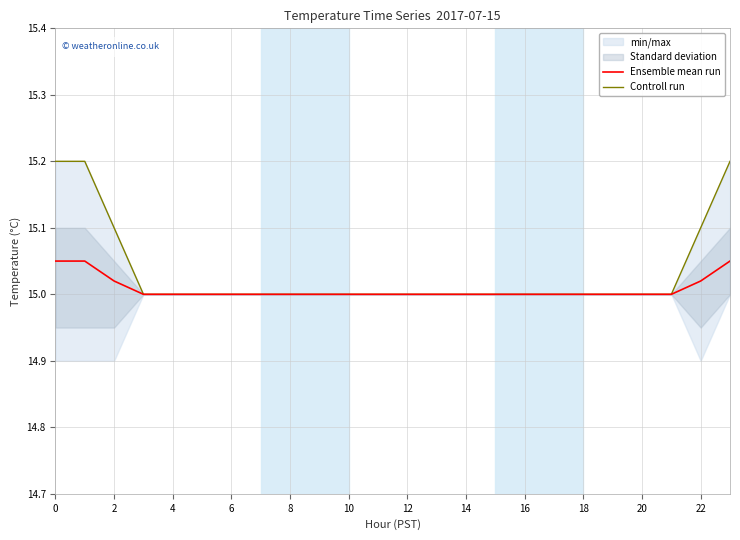

The Ensemble mean run series shows 8.8 at 16. True or false?

False